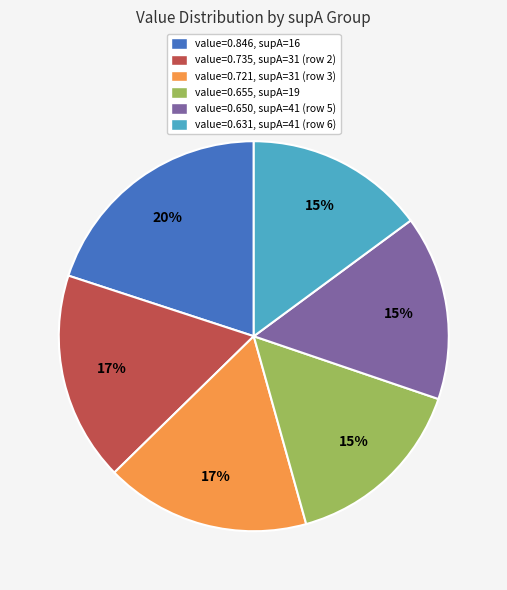

How many slices are in this pie chart?

6